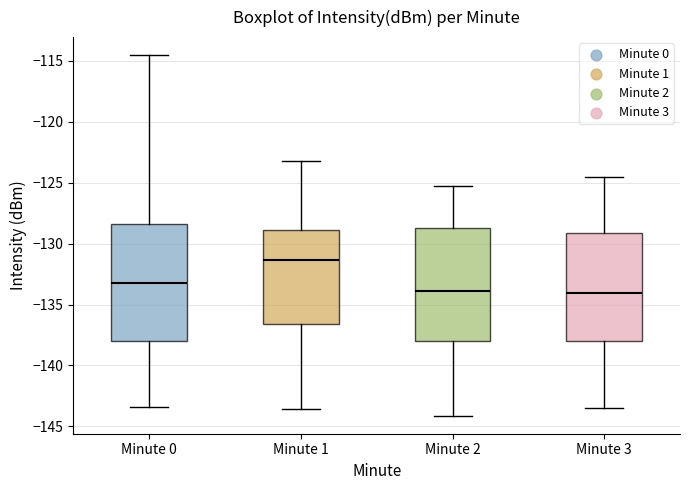

Where does the median line of the box for Minute 1 sit on the y-axis? The values are not printed on the chart, so give them approximately, as read against the axis.

-131.5